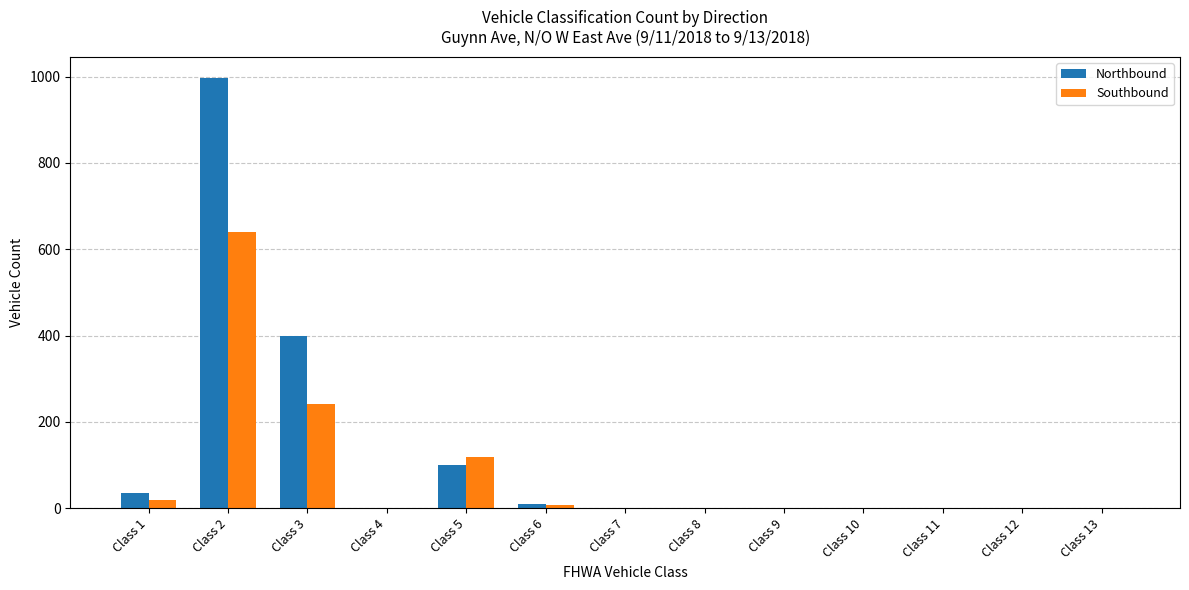

What is the maximum value shown in the chart?

996